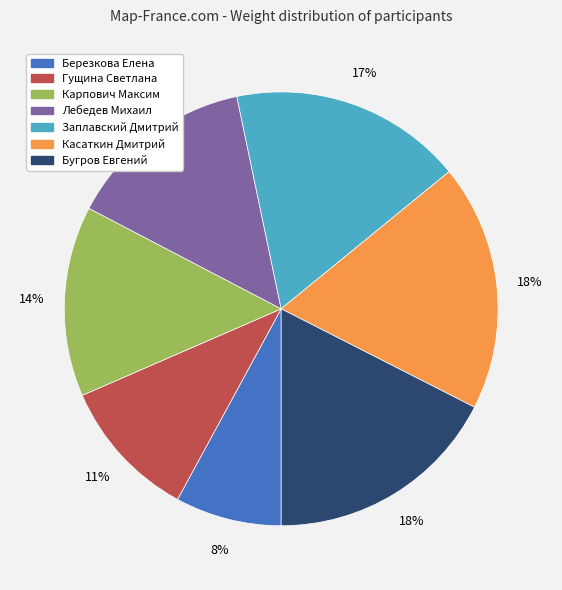

Is Березкова Елена the majority of the pie?

No